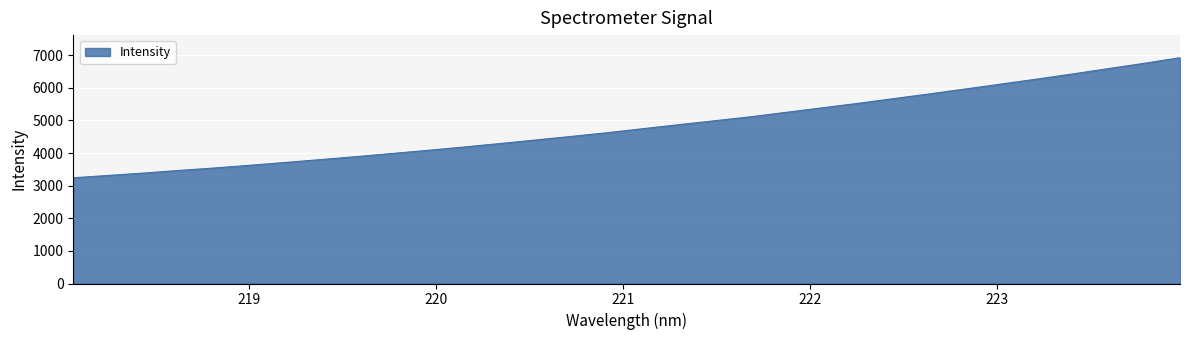

Does the chart display data point markers on the line(s)?

No